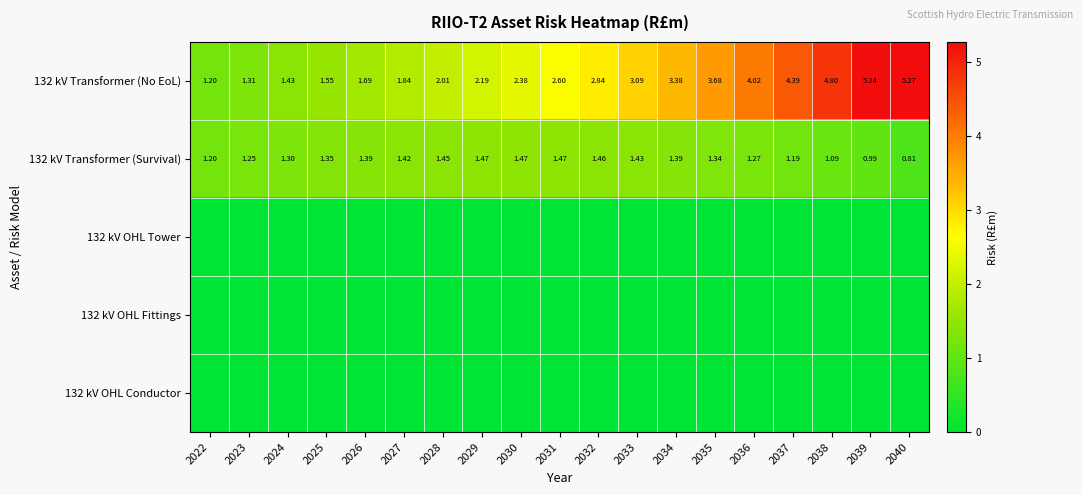

Which series changed the most between 2022 and 2034?

132 kV Transformer (No EoL)